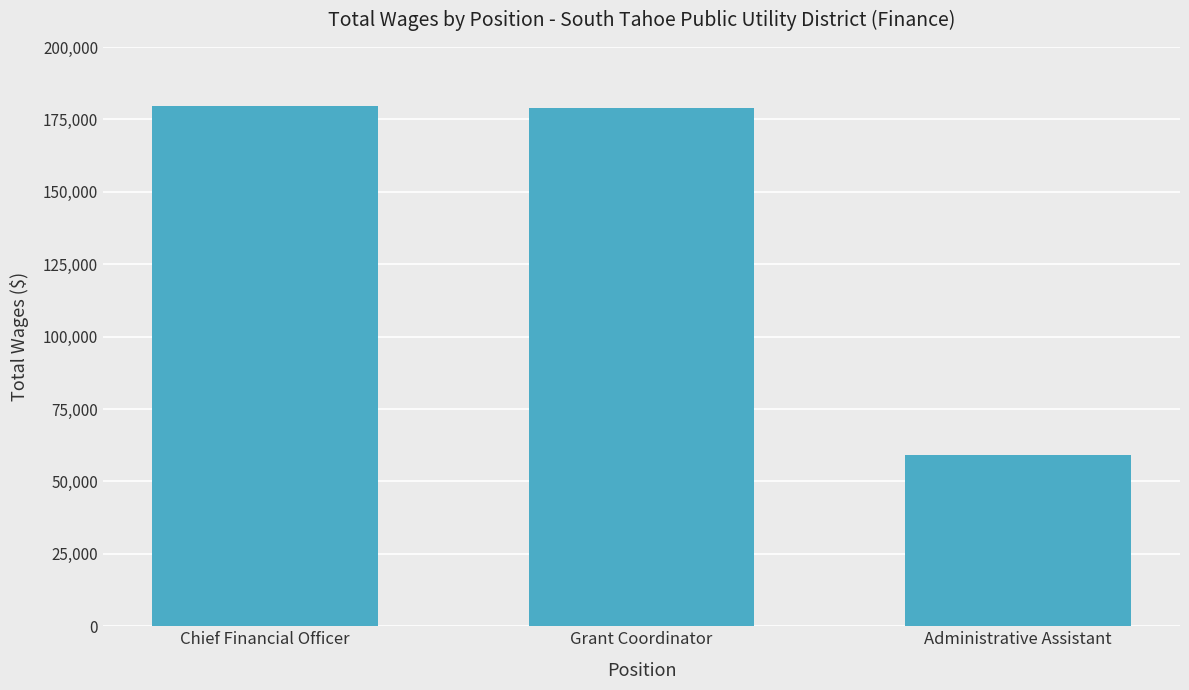

What is the difference between the values at Chief Financial Officer and Grant Coordinator?

739